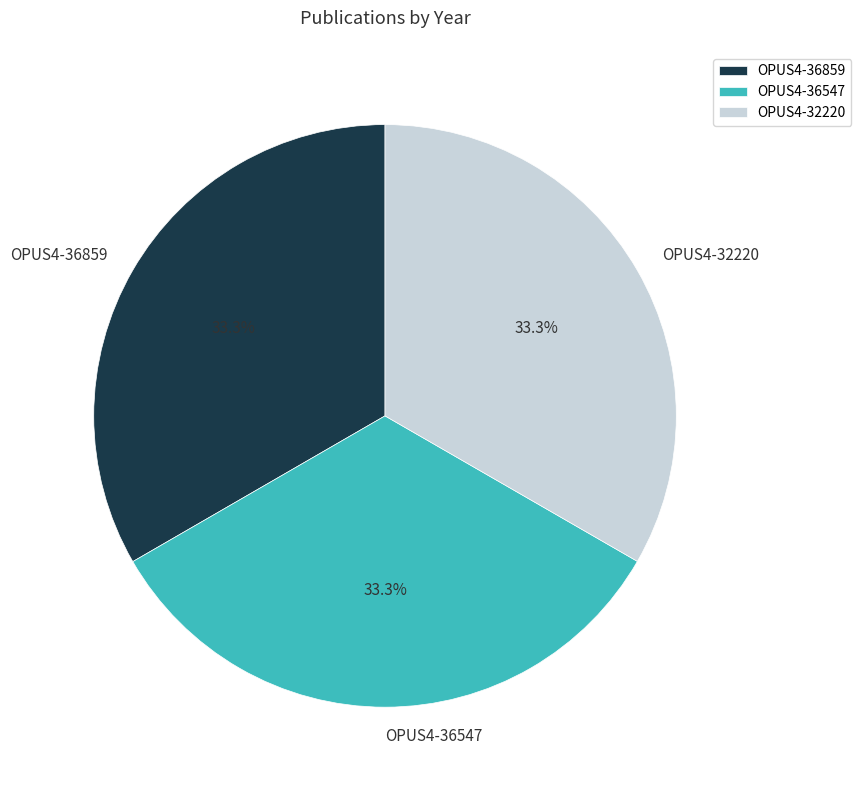

Does OPUS4-36859 represent more than half of the total?

No